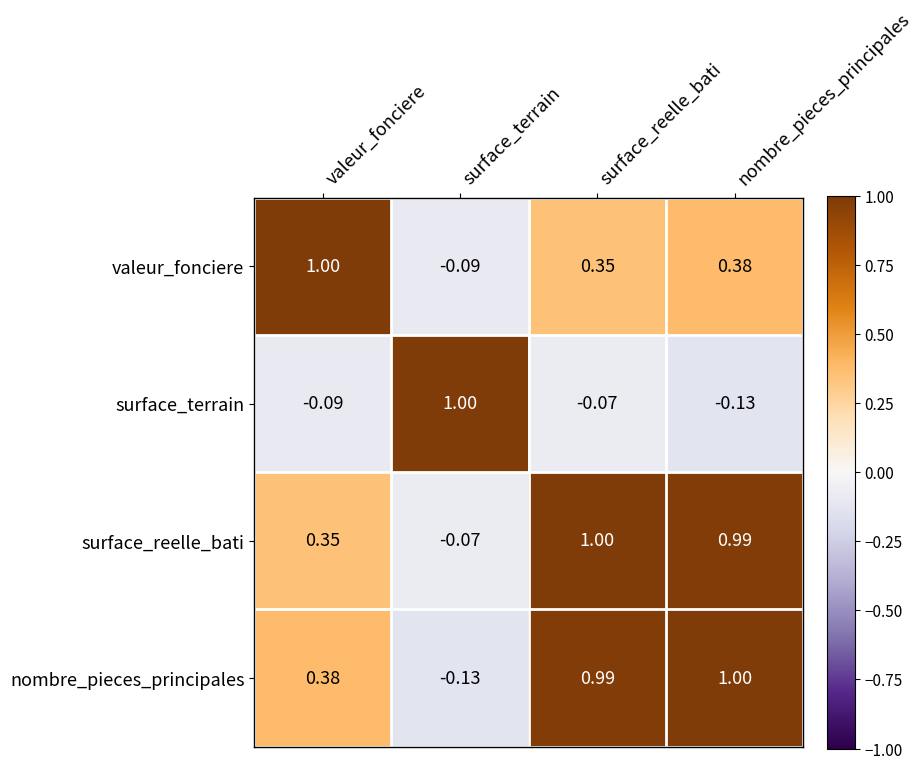

Which series changed the most between valeur_fonciere and nombre_pieces_principales?

surface_reelle_bati